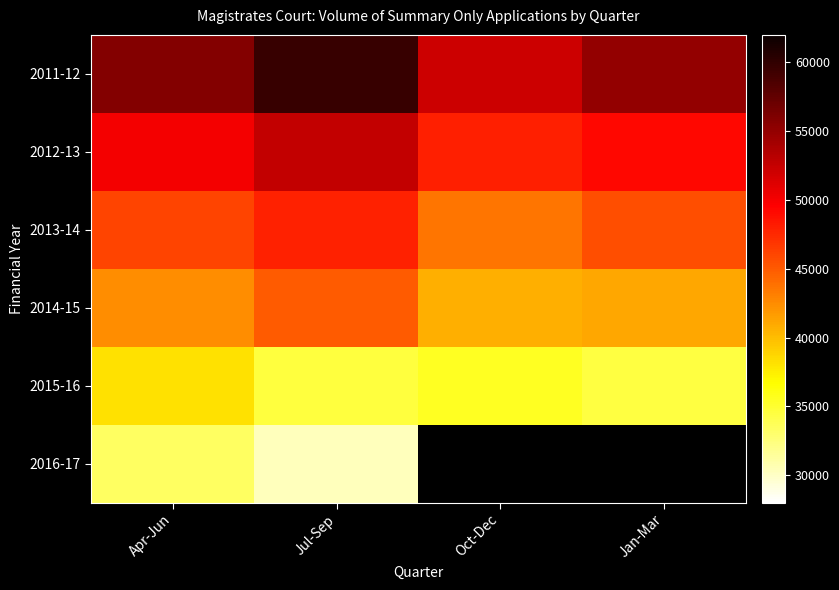

What is the difference between the highest and lowest values at Jan-Mar?

54970